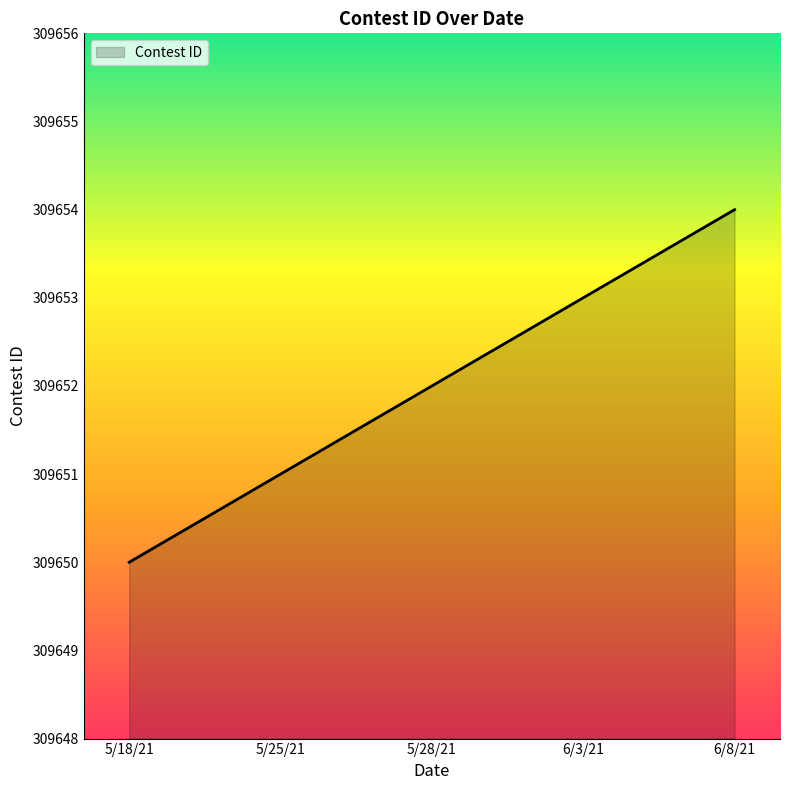

What is the difference between the maximum and minimum values?

4